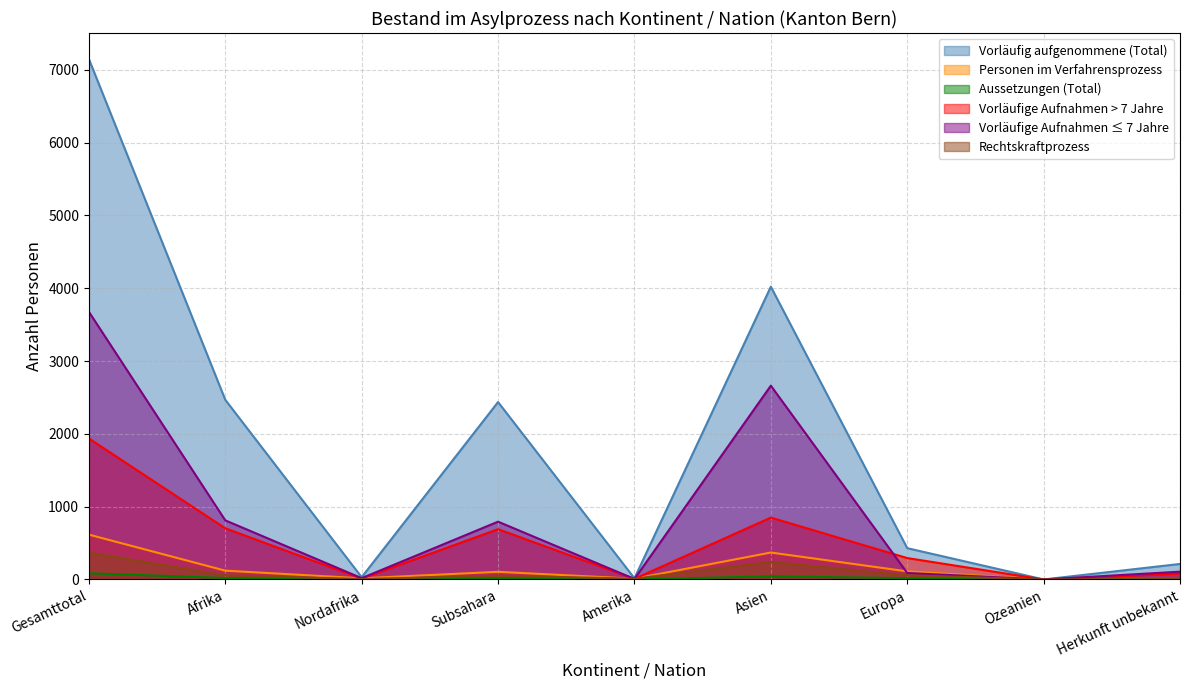

How many data points in Vorläufige Aufnahmen > 7 Jahre are above 294?

4